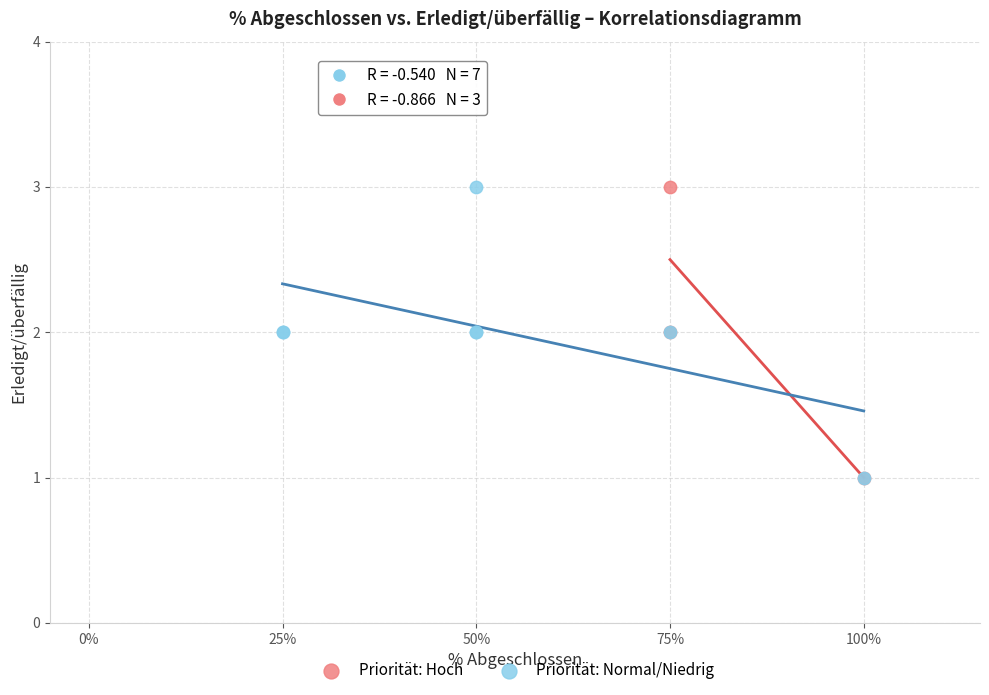

What are all the series names shown in the legend?

Priorität: Hoch, Priorität: Normal/Niedrig